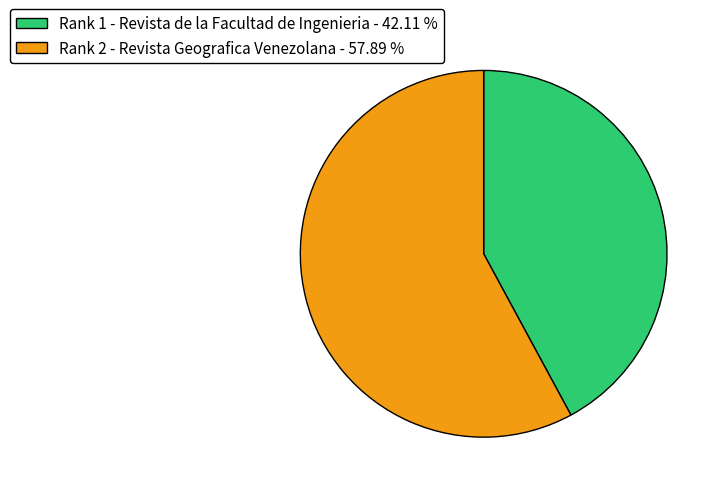

Is the sum of Rank 2 - Revista Geografica Venezolana - 57.89 % and Rank 1 - Revista de la Facultad de Ingenieria - 42.11 % greater than half?

Yes